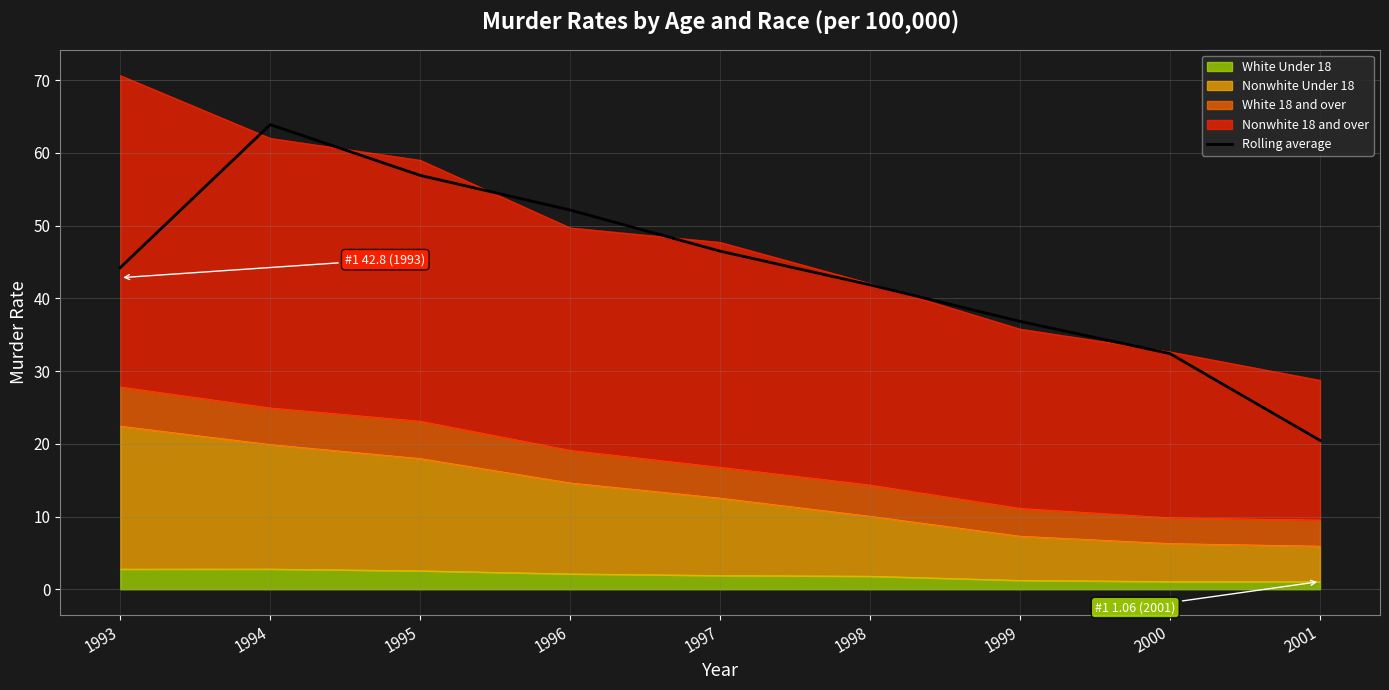

What is the value of the 1st point from the left?

44.2